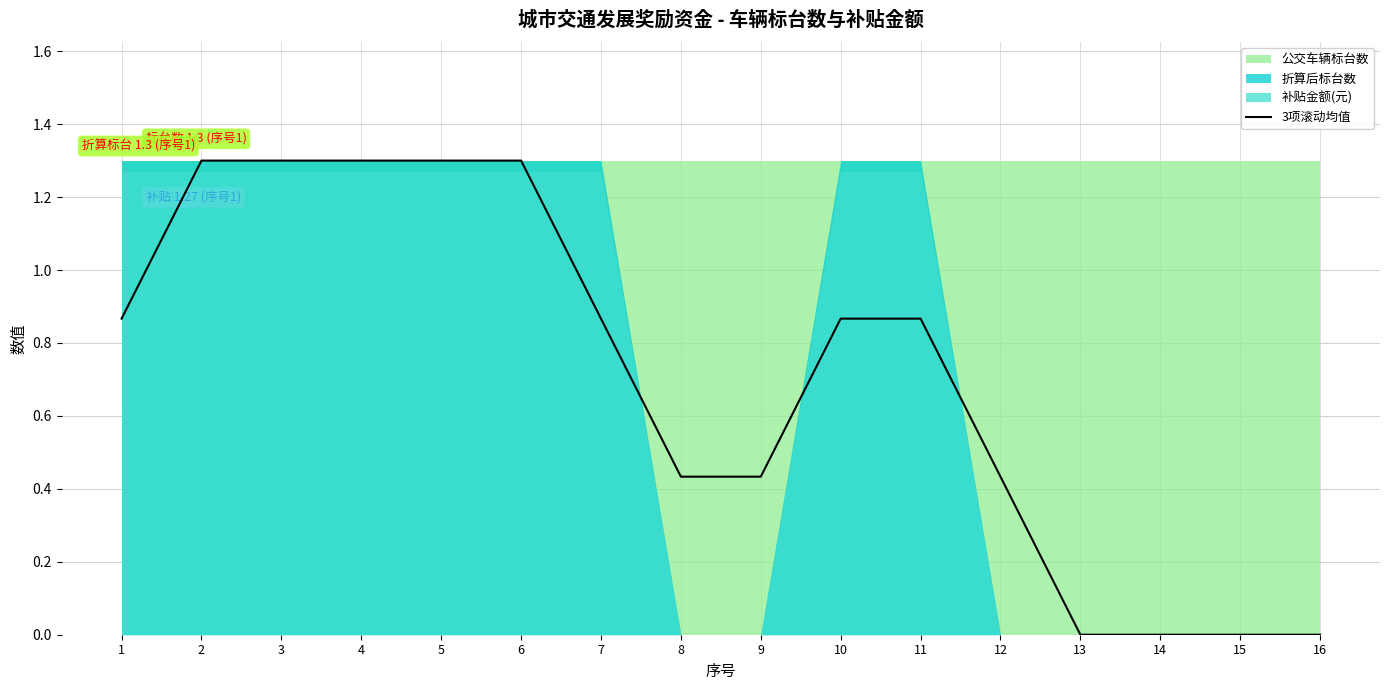

Count the values in the range 0 to 1.

11